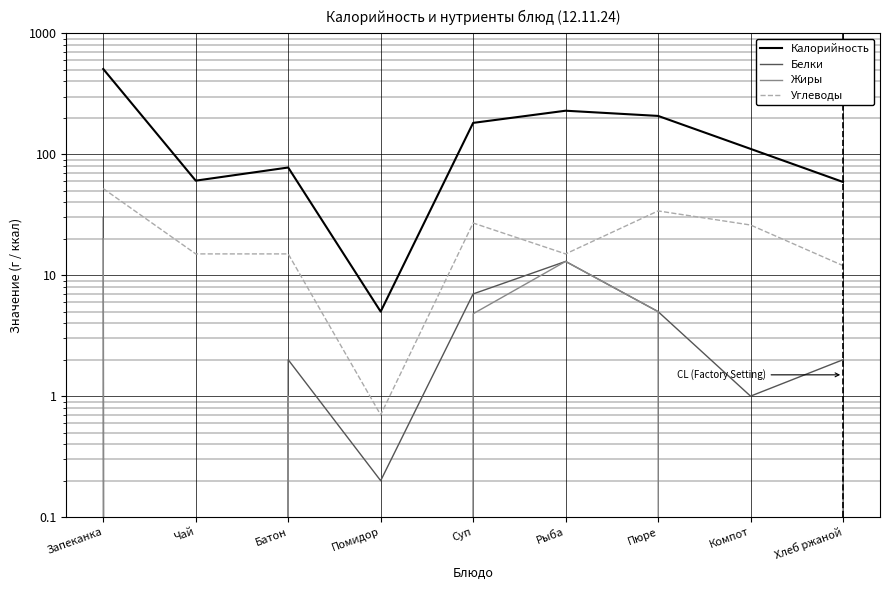

Where is Углеводы nearest to the value 26?

Компот